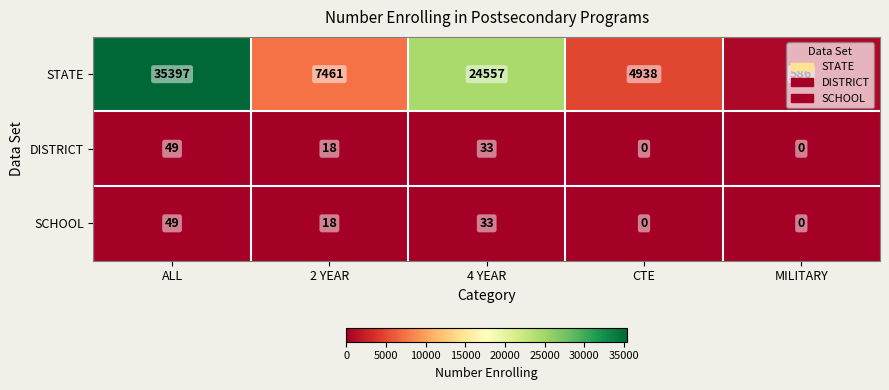

What is the difference between the maximum and minimum values in the STATE series?

34811